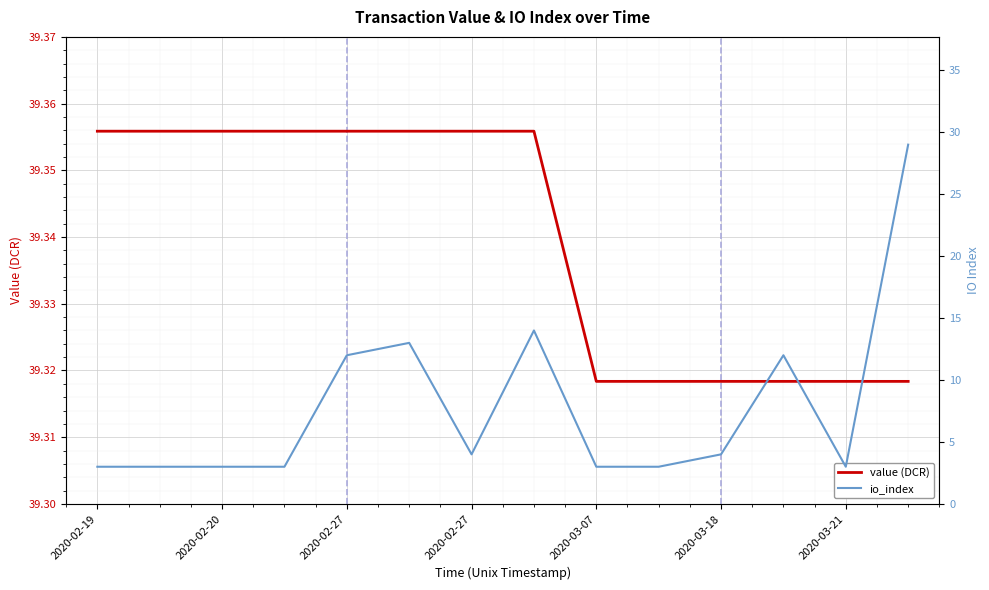

What is the spread (max minus min) of values at 2020-02-19?

36.4